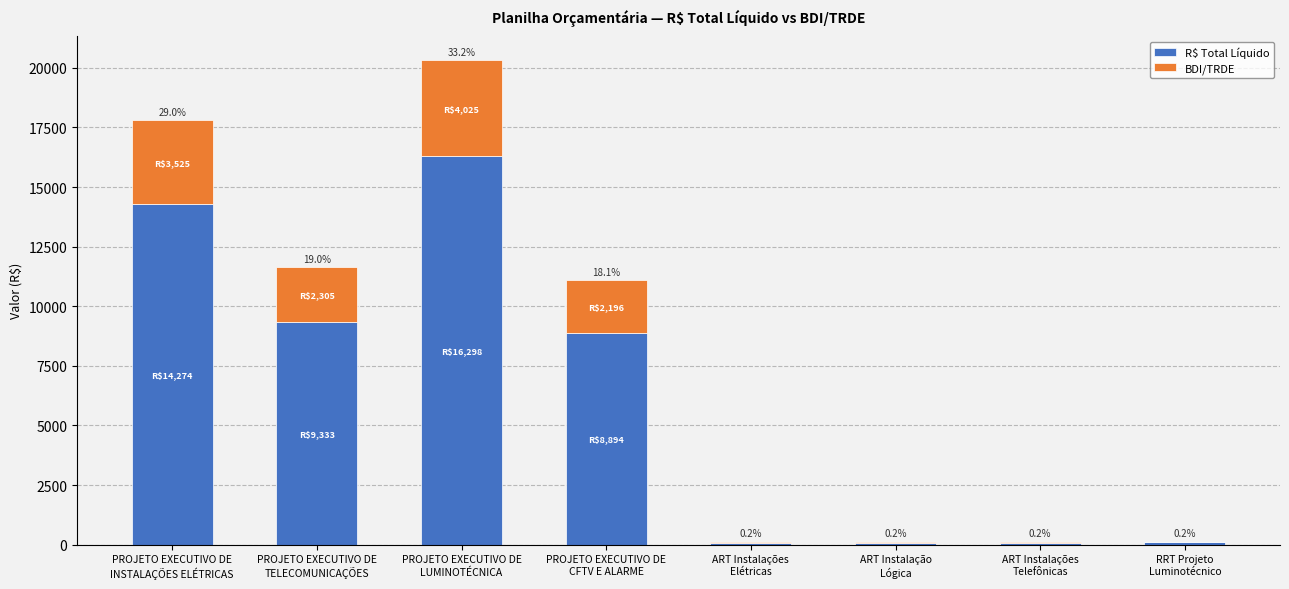

At which label does R$ Total Líquido first exceed 8894?

PROJETO EXECUTIVO DE
INSTALAÇÕES ELÉTRICAS